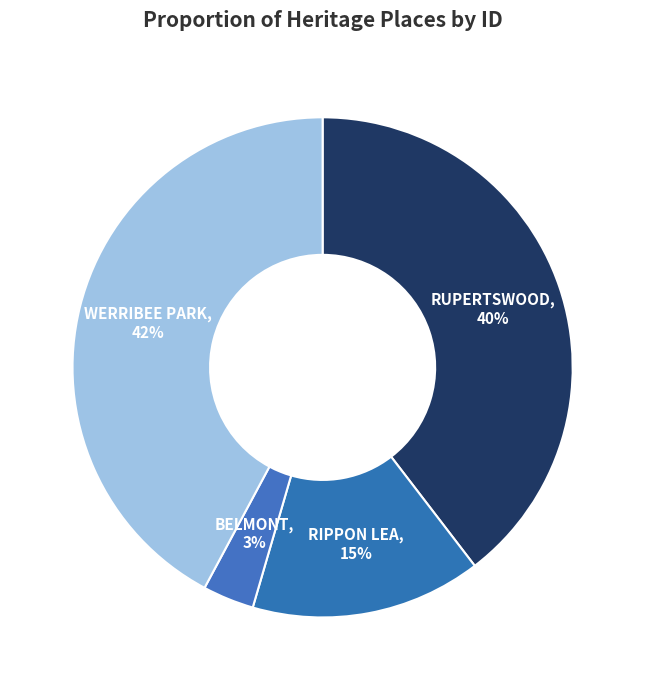

How many slices are in this pie chart?

4